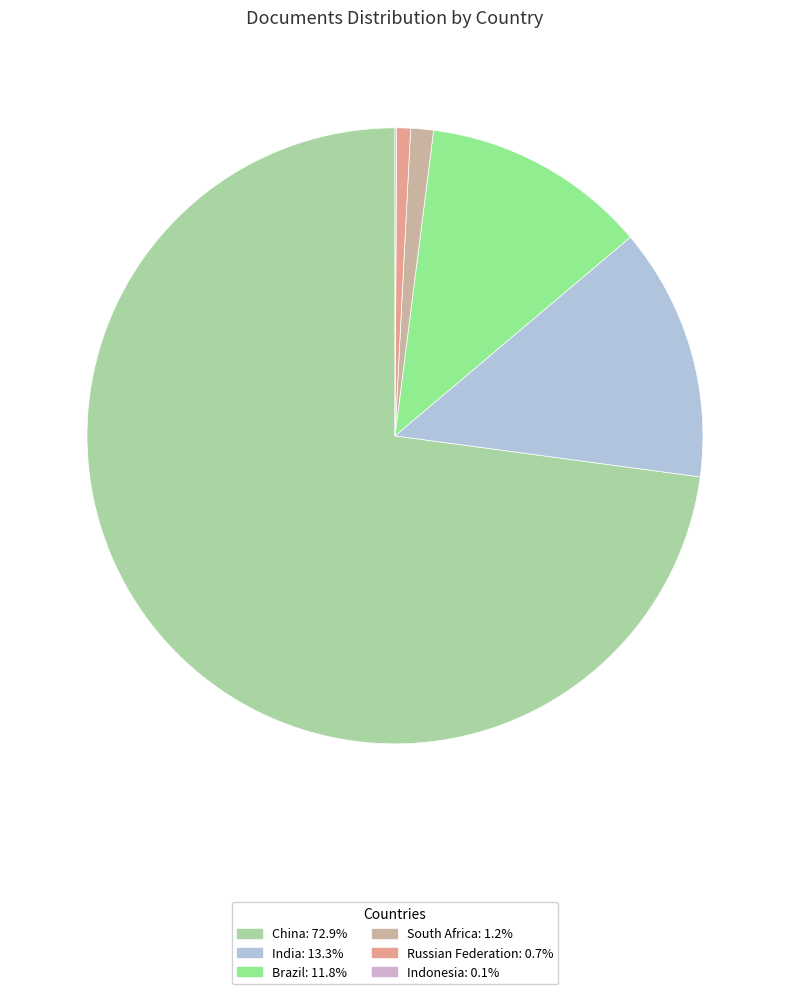

Which slice is the largest?

China